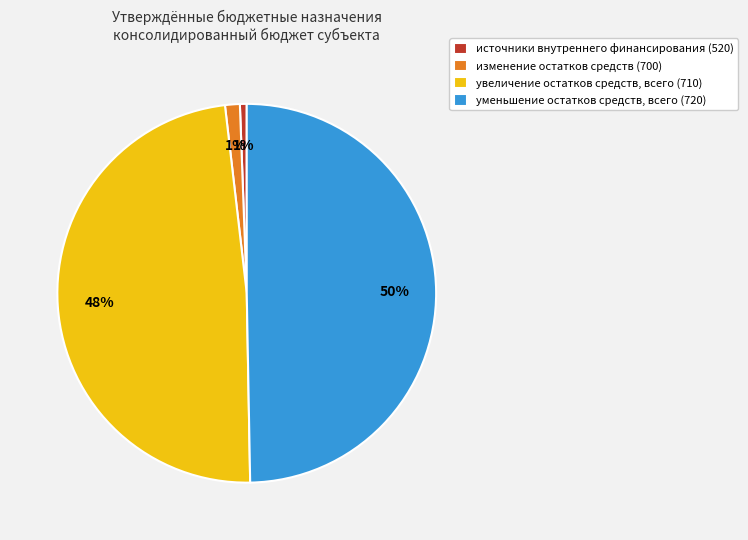

To the nearest percent, what is the difference between the источники внутреннего финансирования (520) and уменьшение остатков средств, всего (720) slice percentages?

49%